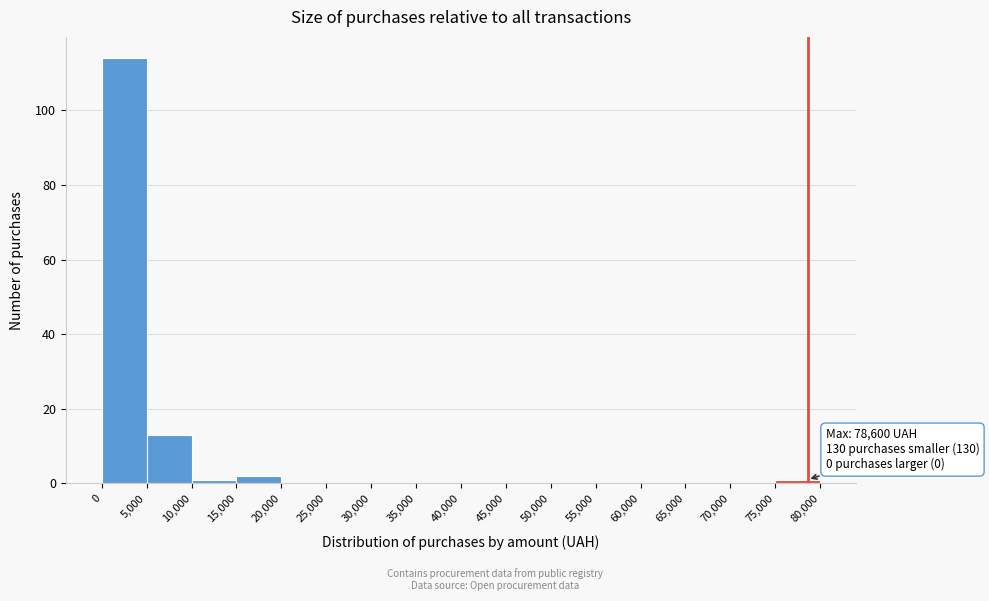

Over which range of the x-axis is the bar tallest?

0 to 5,000